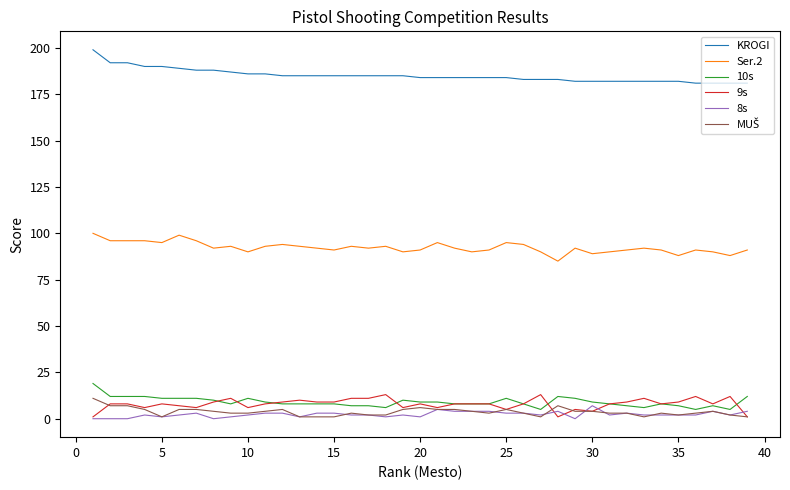

What is the greatest value displayed?

199